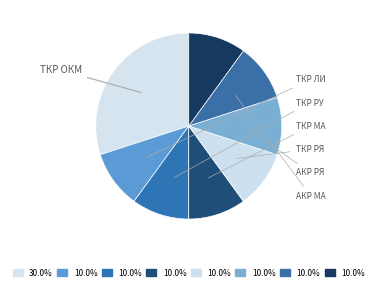

Is there a majority slice in this chart?

No